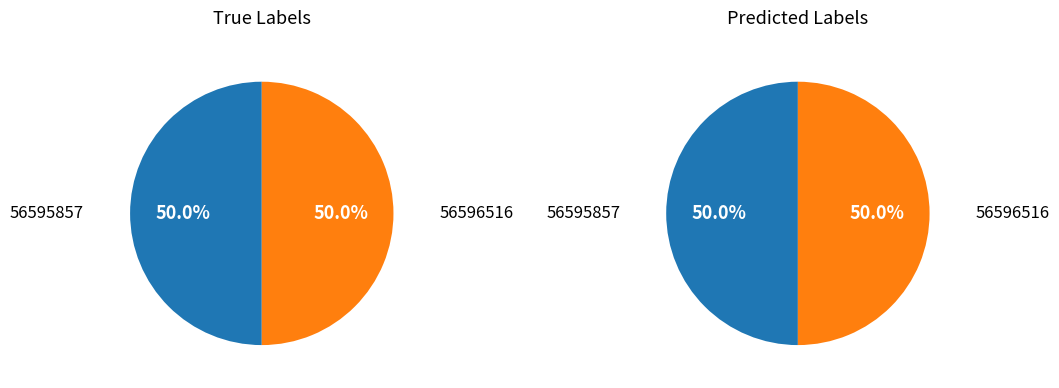

To the nearest percent, what portion does 56595857 represent?

50%